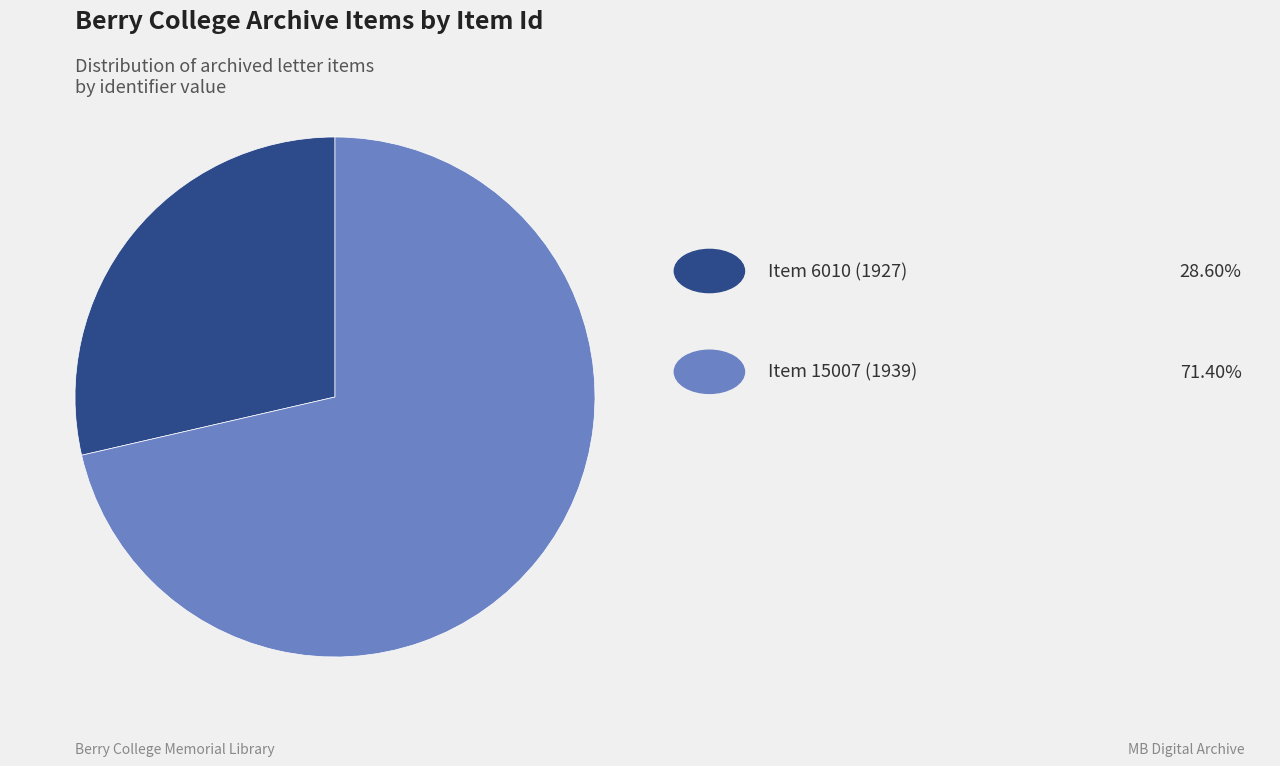

Does any single category account for the majority?

Yes